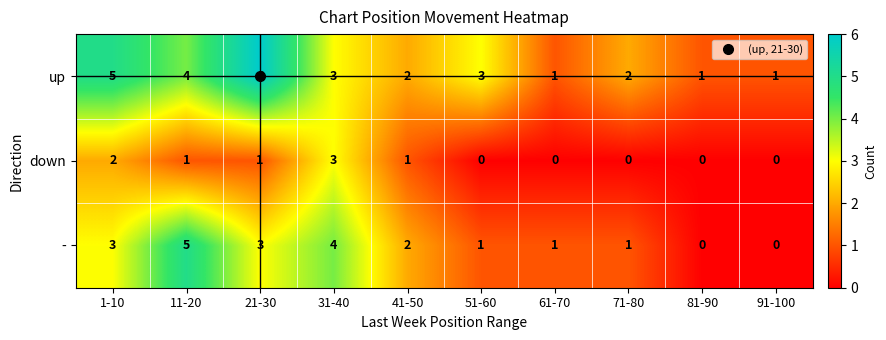

What is the maximum value for -?

5